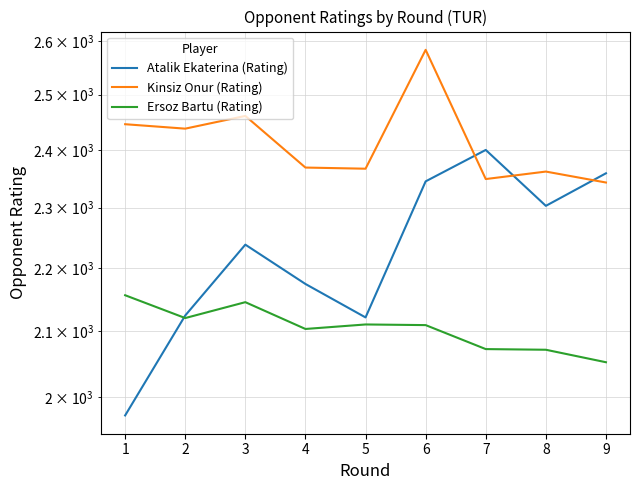

How many lines are shown in the chart?

3